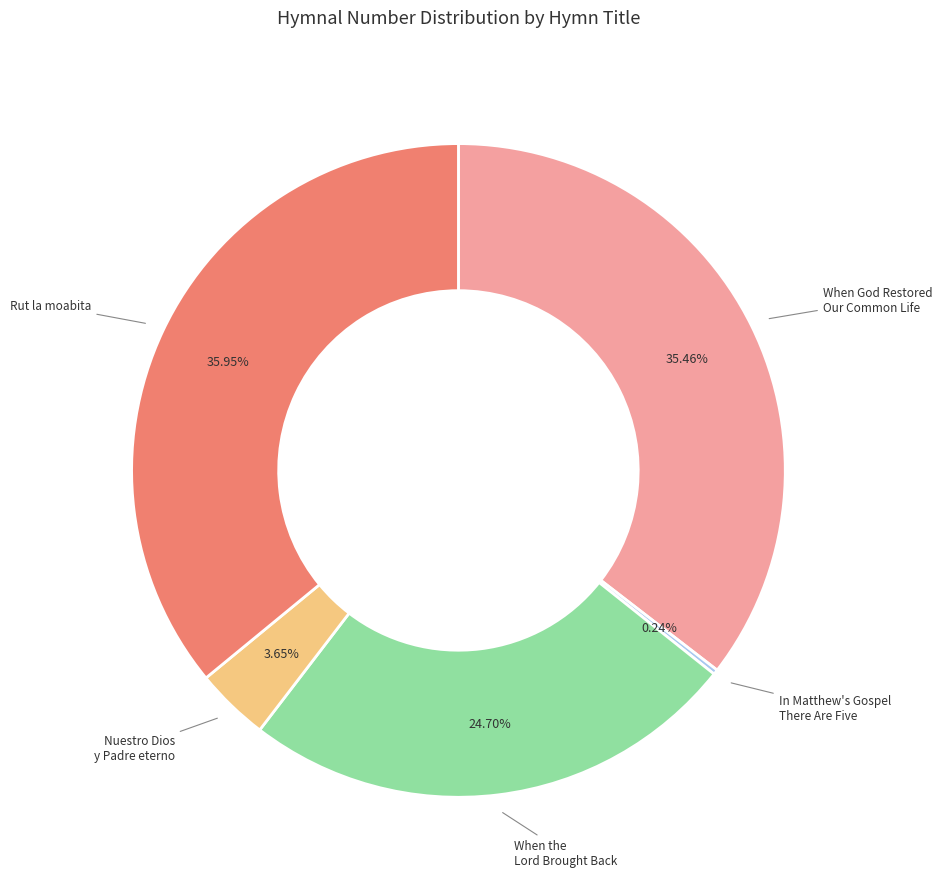

Is there a majority slice in this chart?

No